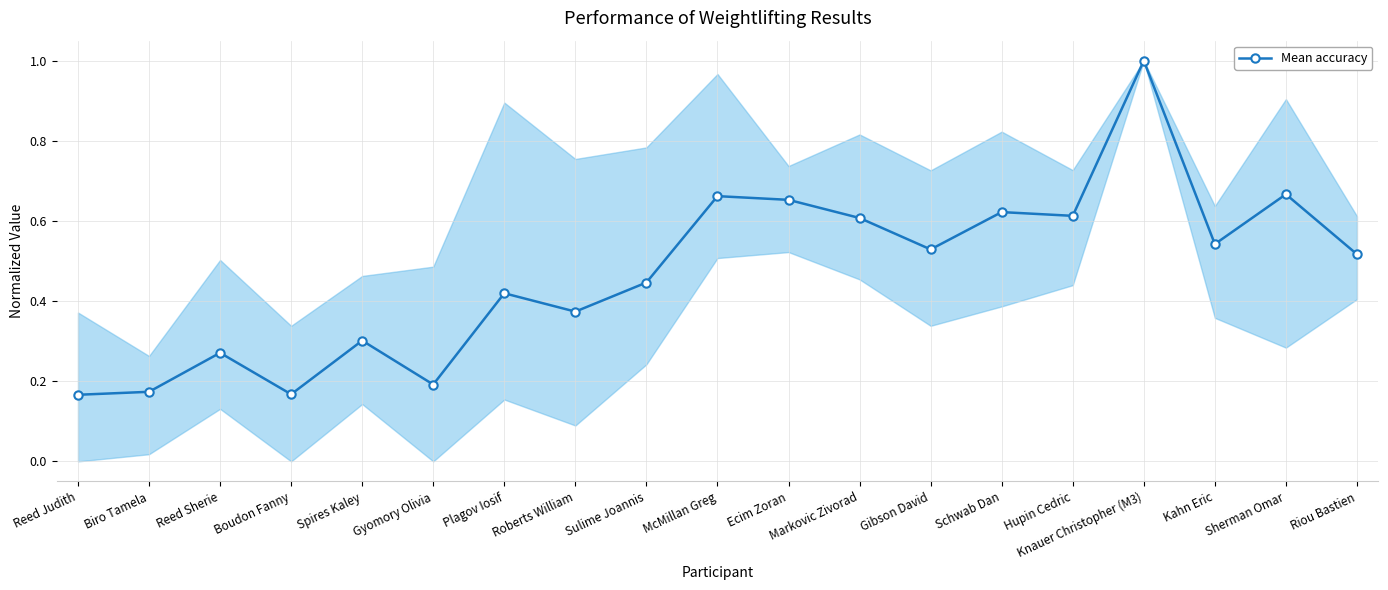

What is the greatest value displayed?

1.0